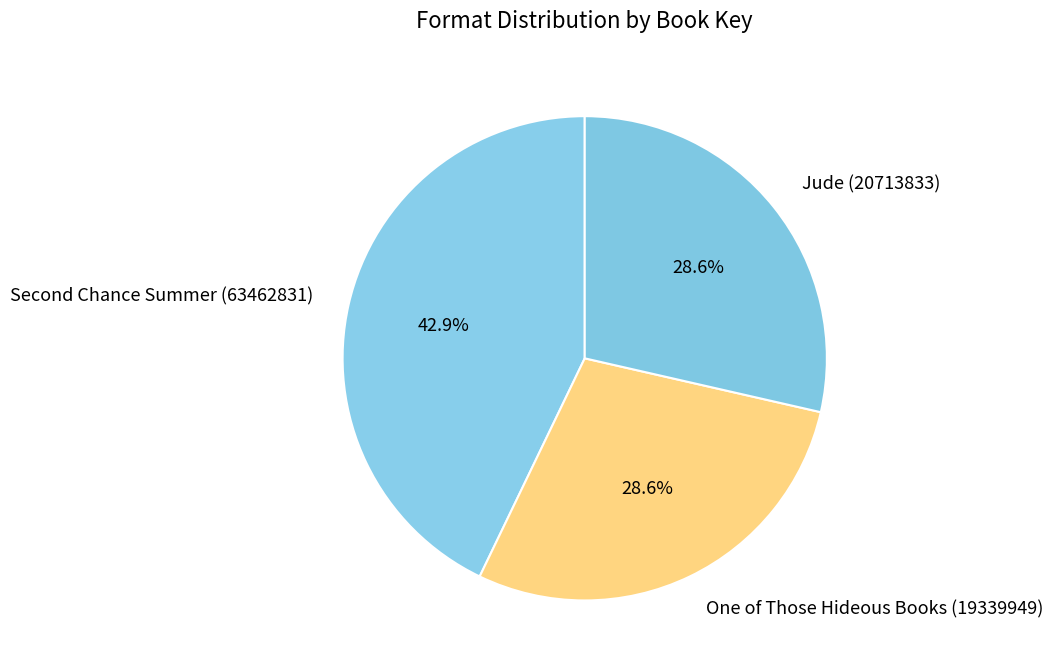

To the nearest percent, what percentage of the pie is Jude (20713833)?

29%